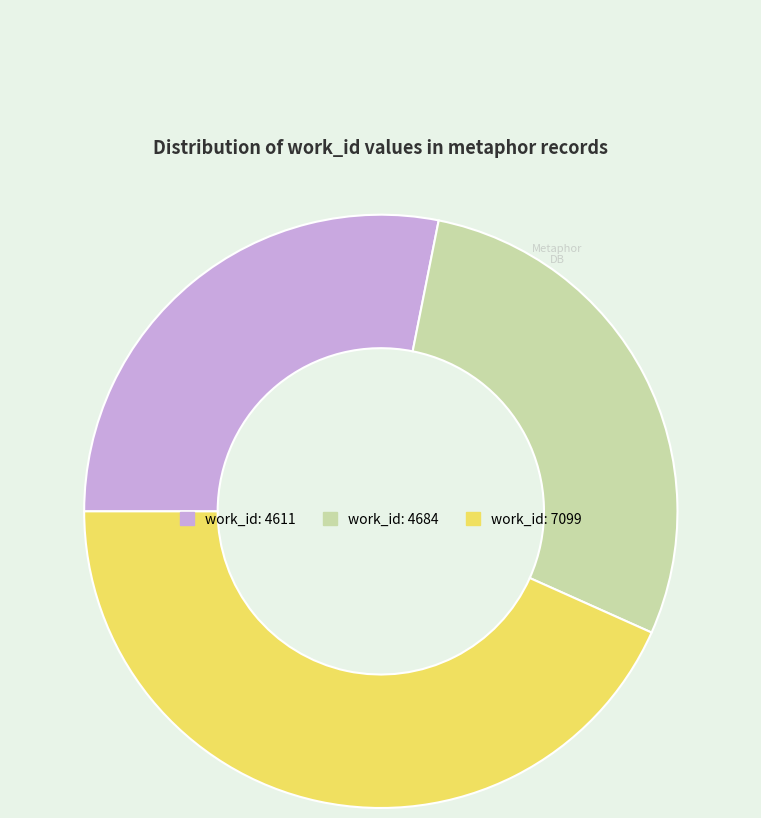

Does any single category account for the majority?

No